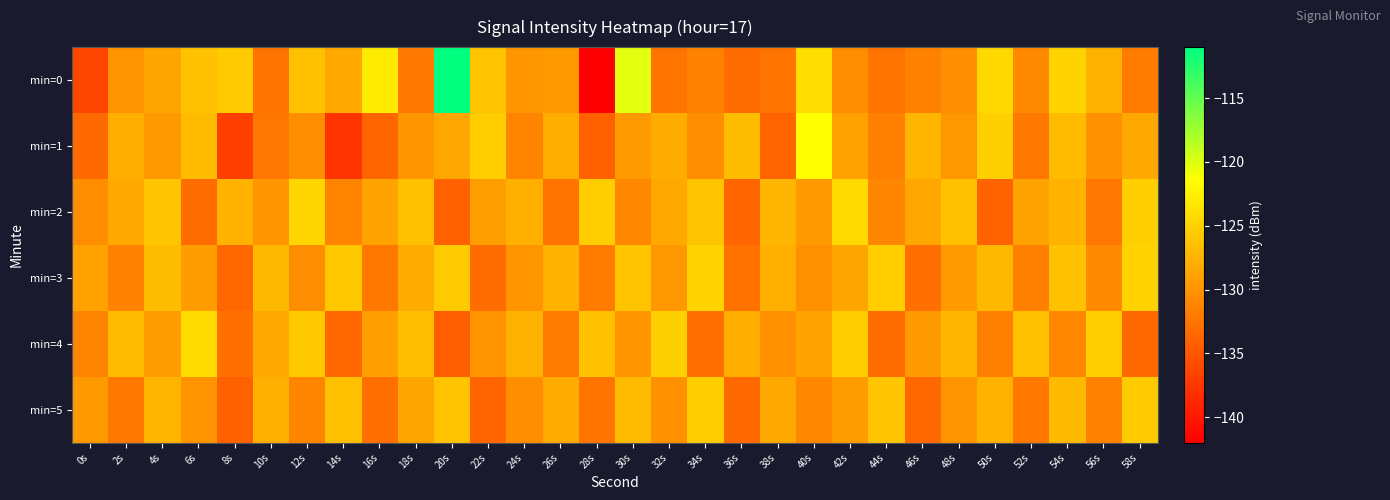

At 22s, list the series in order from largest to smallest.

min=1, min=0, min=2, min=4, min=3, min=5